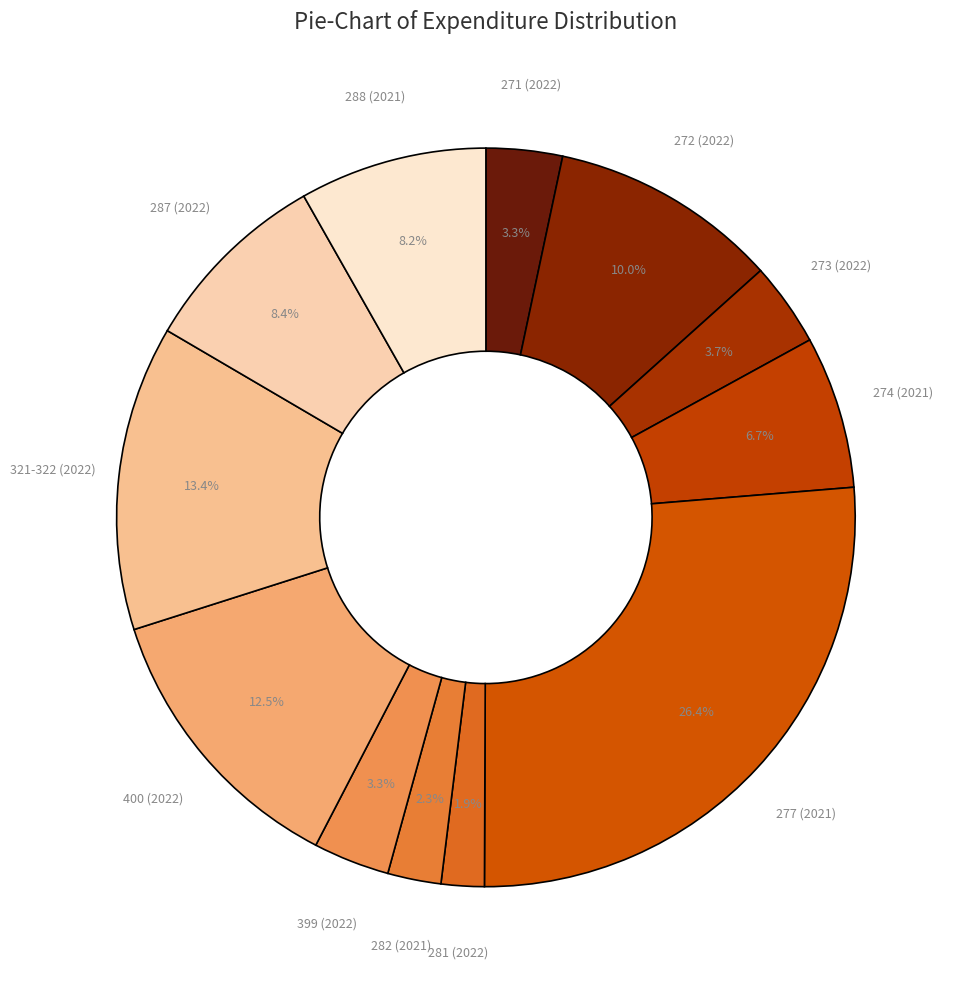

What percentage do 399 (2022) and 288 (2021) together represent?

11.5%